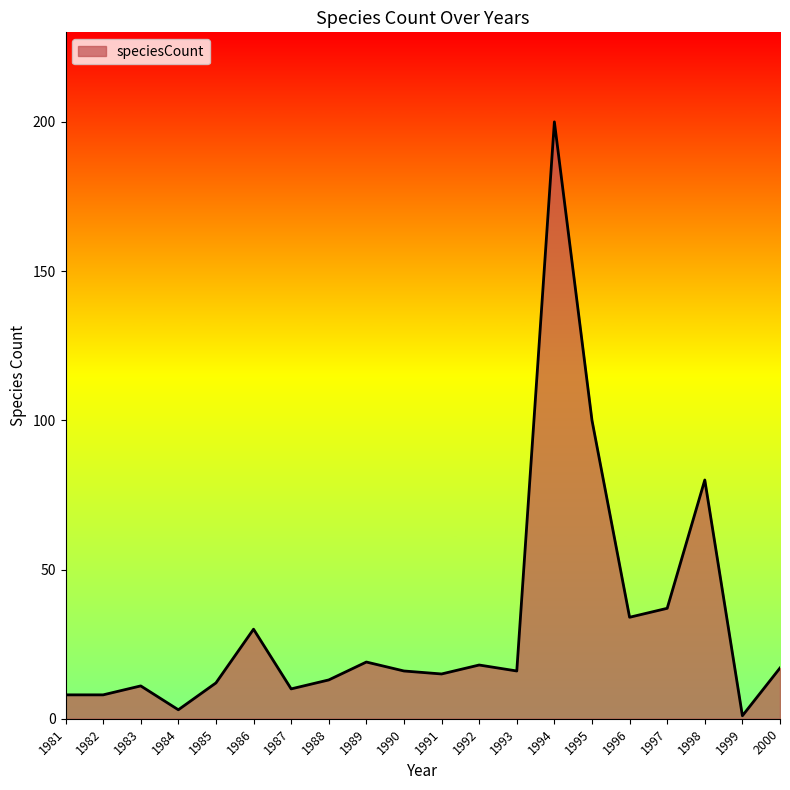

What is the change in value from 1983 to 1990?

+5